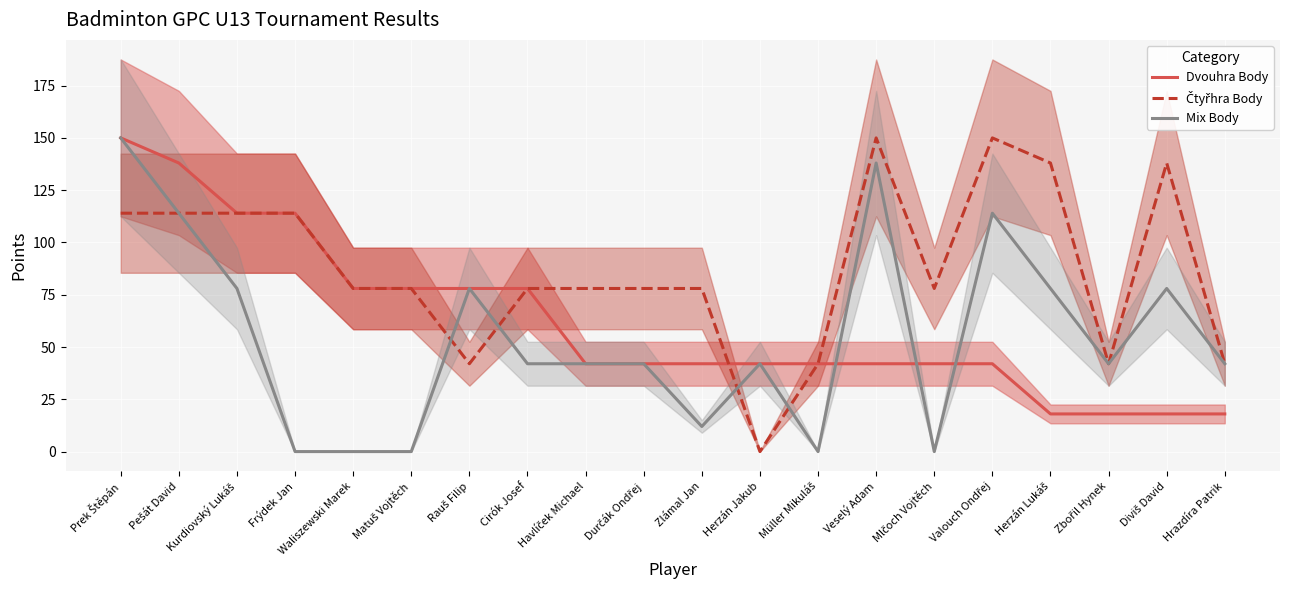

How many data points does each series have?

20